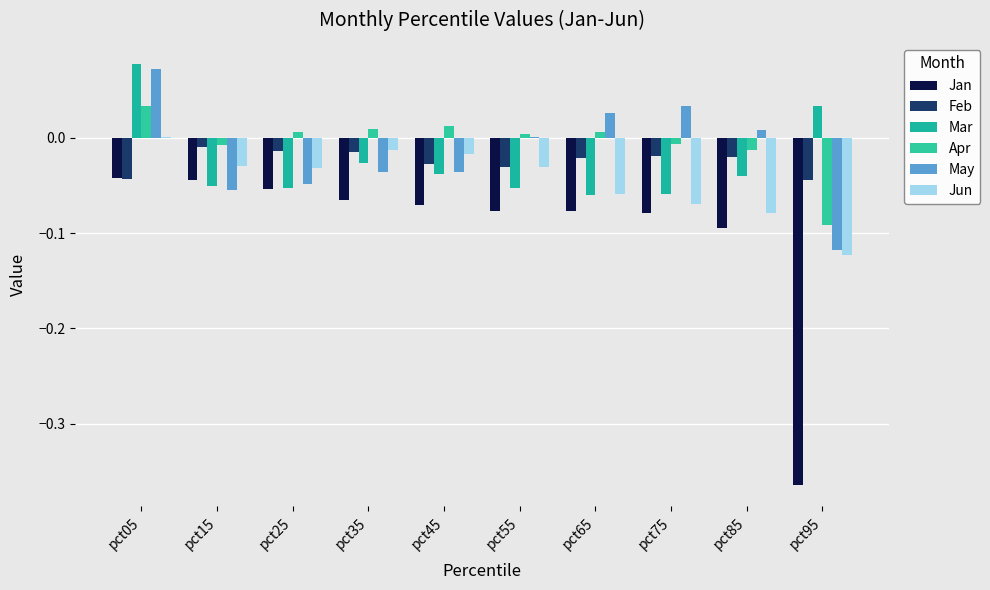

Is it true that Mar equals -0.1 at pct75?

False